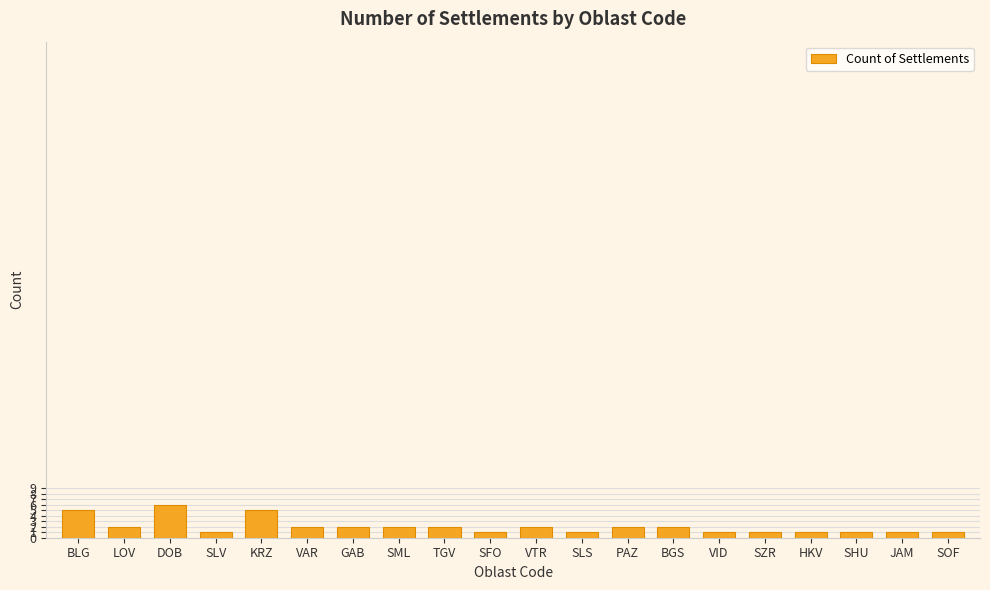

Reading right to left, extract all data points from this chart.

SOF=1	JAM=1	SHU=1	HKV=1	SZR=1	VID=1	BGS=2	PAZ=2	SLS=1	VTR=2	SFO=1	TGV=2	SML=2	GAB=2	VAR=2	KRZ=5	SLV=1	DOB=6	LOV=2	BLG=5